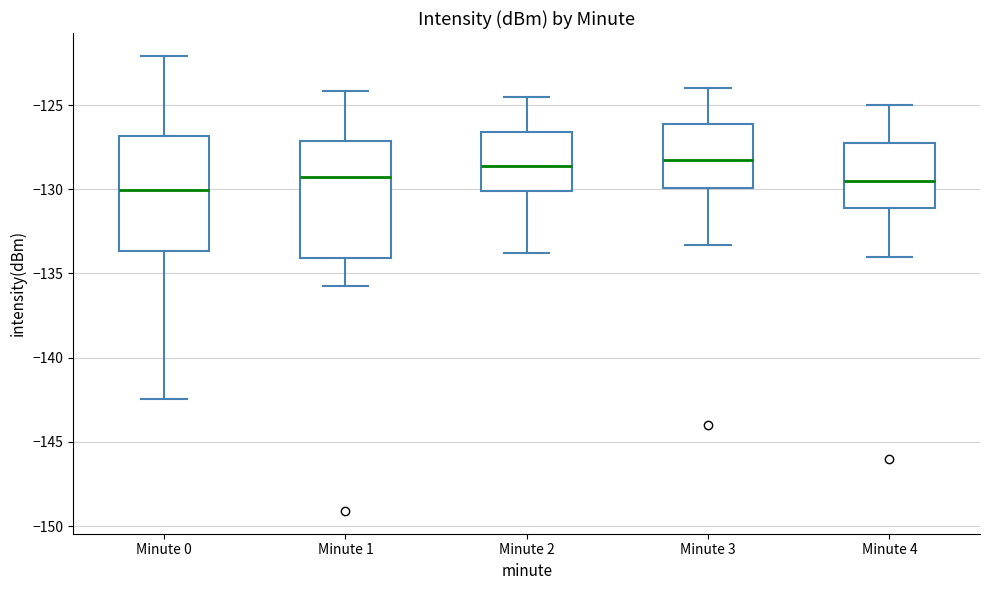

Which box's median line is the lowest?

Minute 0